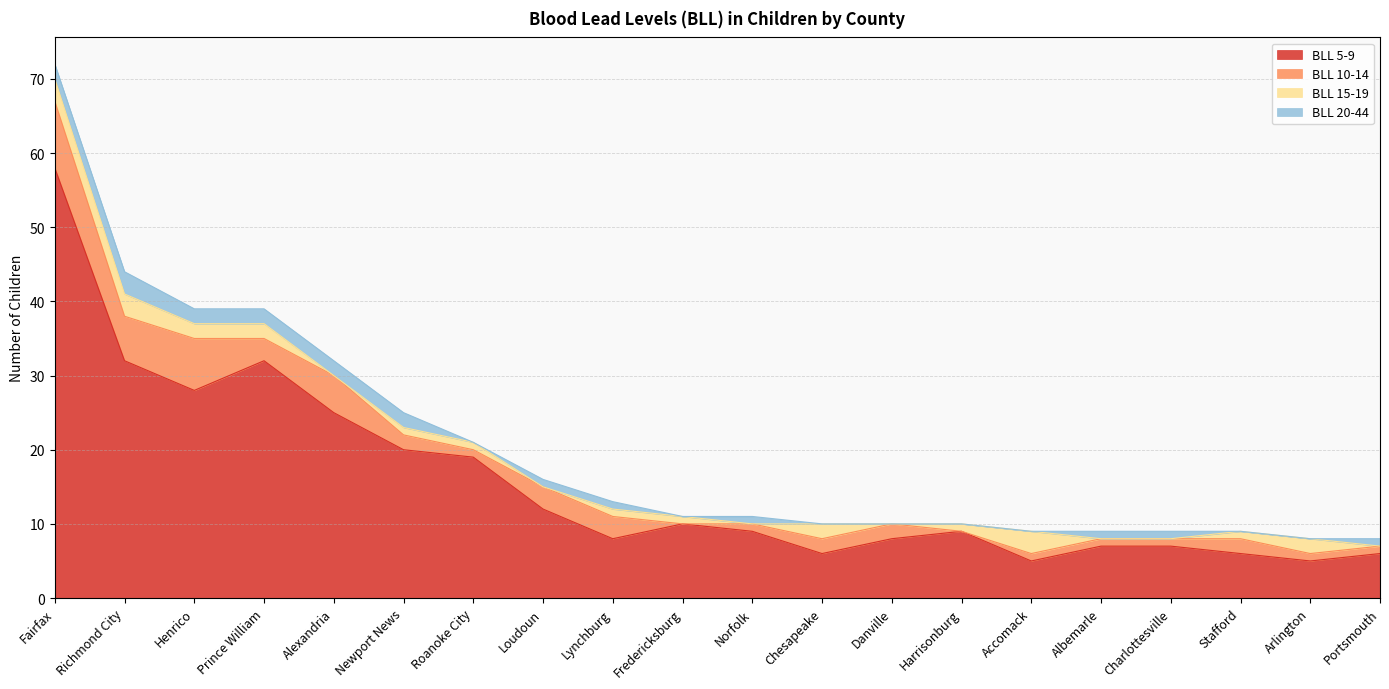

What is the approximate value of BLL 20-44 at Portsmouth?

1